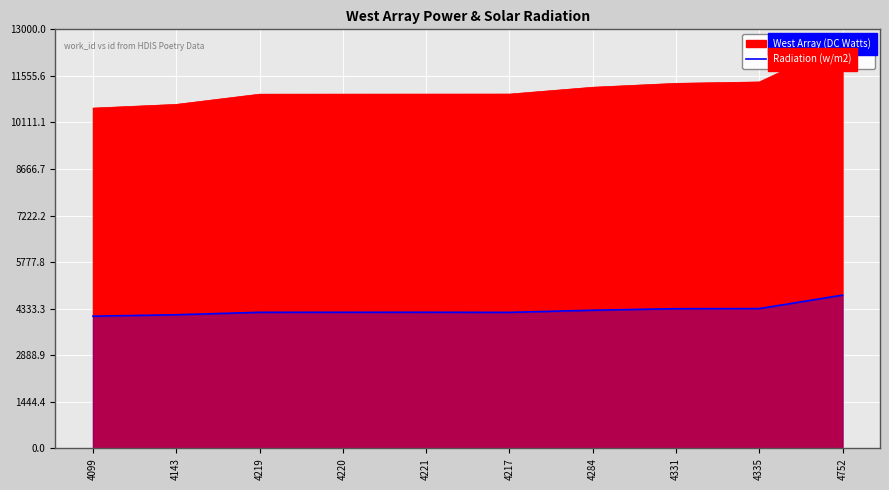

What is the ratio of the value at 4284 to the value at 4099?

1.0